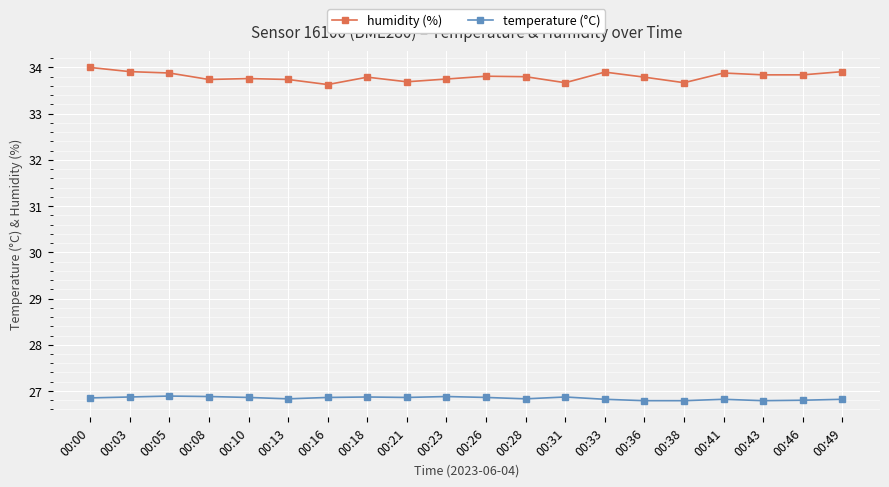

What is the maximum value for humidity (%)?

34.0